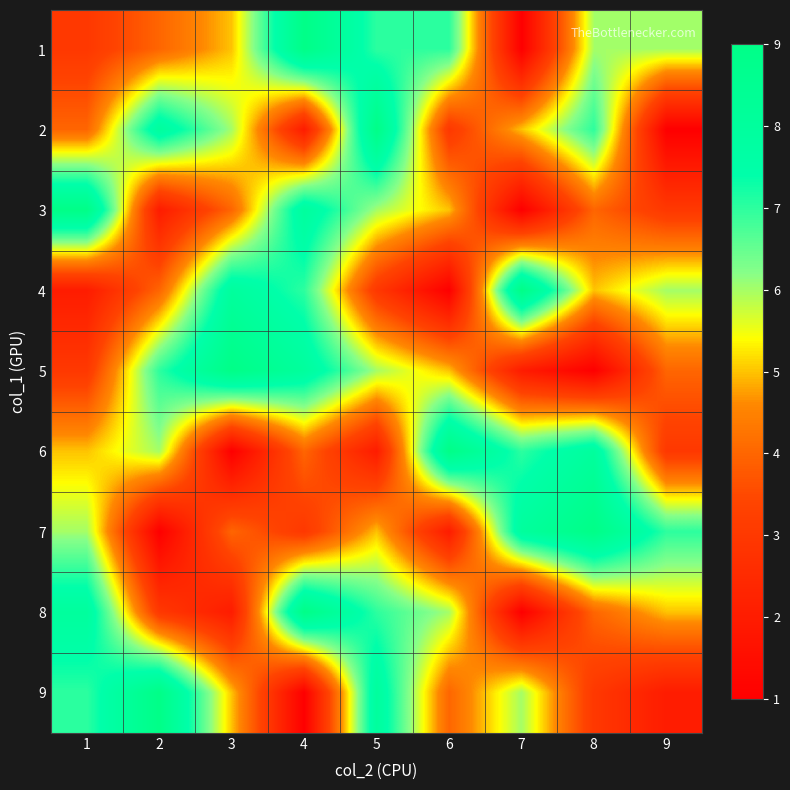

Reading right to left, list all the values displayed in this chart.

1: 9=6	8=6	7=1	6=7	5=7	4=9	3=5	2=4	1=3
2: 9=1	8=7	7=5	6=3	5=9	4=2	3=6	2=8	1=4
3: 9=3	8=4	7=1	6=5	5=6	4=8	3=4	2=2	1=9
4: 9=6	8=5	7=9	6=1	5=3	4=7	3=8	2=4	1=2
5: 9=4	8=1	7=2	6=5	5=6	4=8	3=9	2=7	1=3
6: 9=3	8=8	7=7	6=9	5=2	4=4	3=1	2=6	1=5
7: 9=7	8=9	7=8	6=2	5=5	4=3	3=4	2=1	1=6
8: 9=5	8=4	7=1	6=6	5=7	4=9	3=2	2=3	1=8
9: 9=2	8=3	7=6	6=4	5=8	4=1	3=5	2=9	1=7